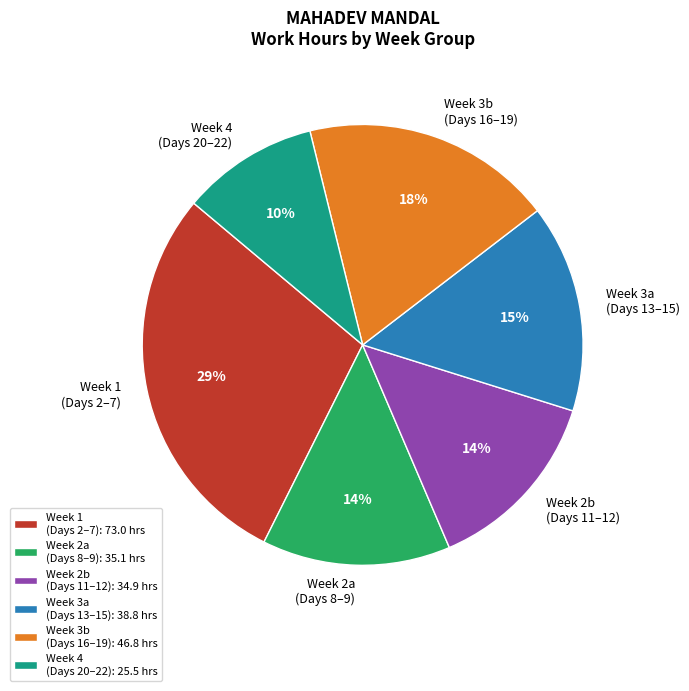

Is the sum of Week 2b (Days 11–12) and Week 3a (Days 13–15) greater than half?

No